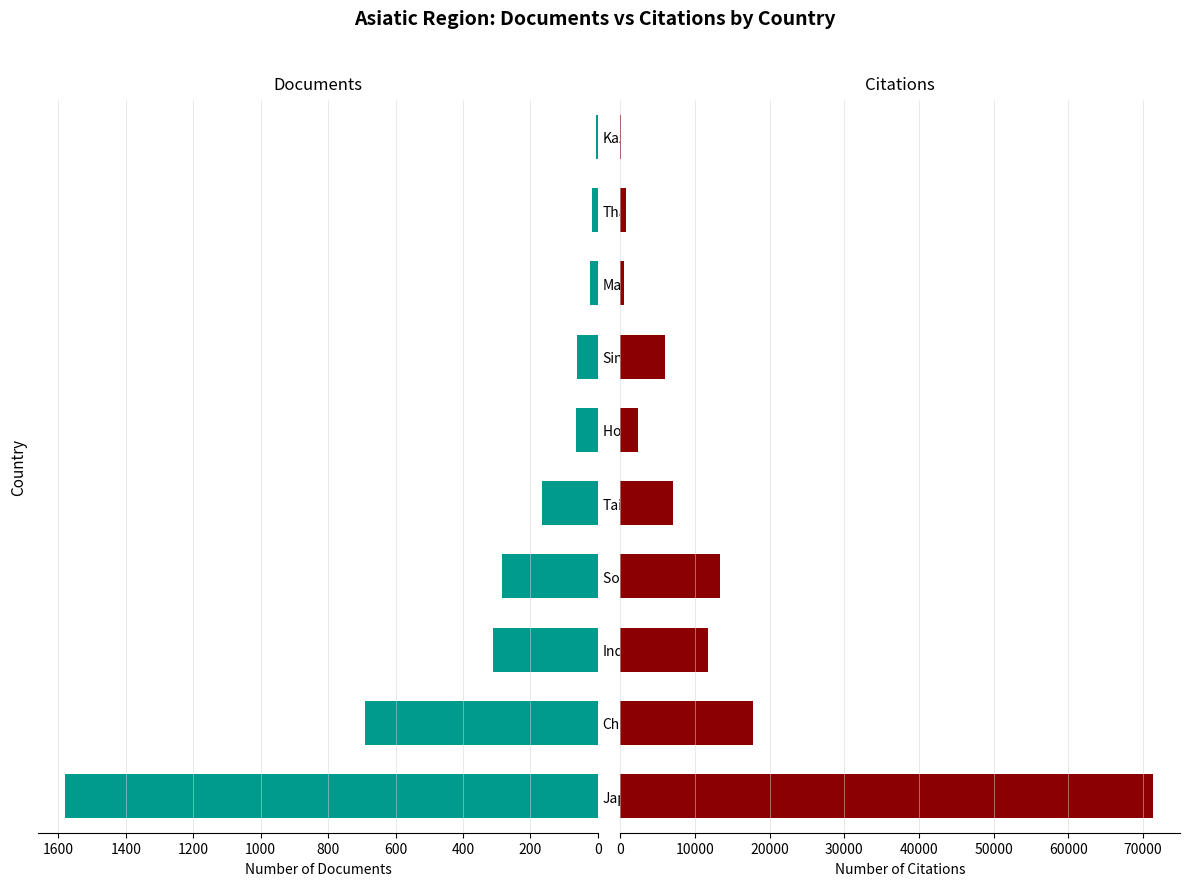

Reading left to right, transcribe all the data shown in this chart.

Documents: 1581	692	310	285	167	64	61	24	18	6
Citations: 71367	17779	11805	13322	7036	2388	6007	450	763	81